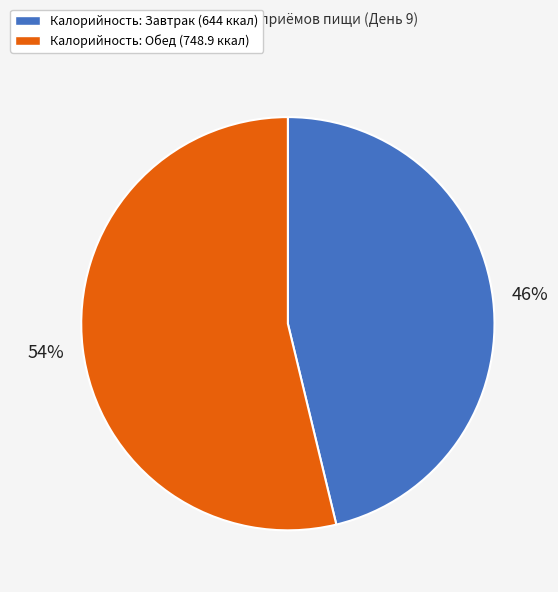

Is there any slice that represents more than half of the pie?

Yes